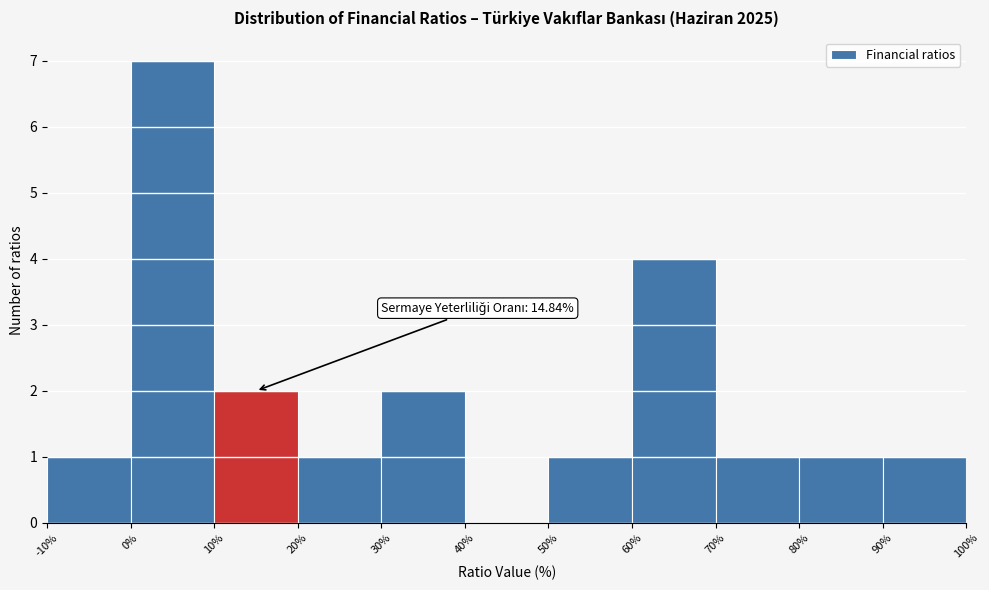

Over which range of the x-axis is the bar tallest?

0% to 10%